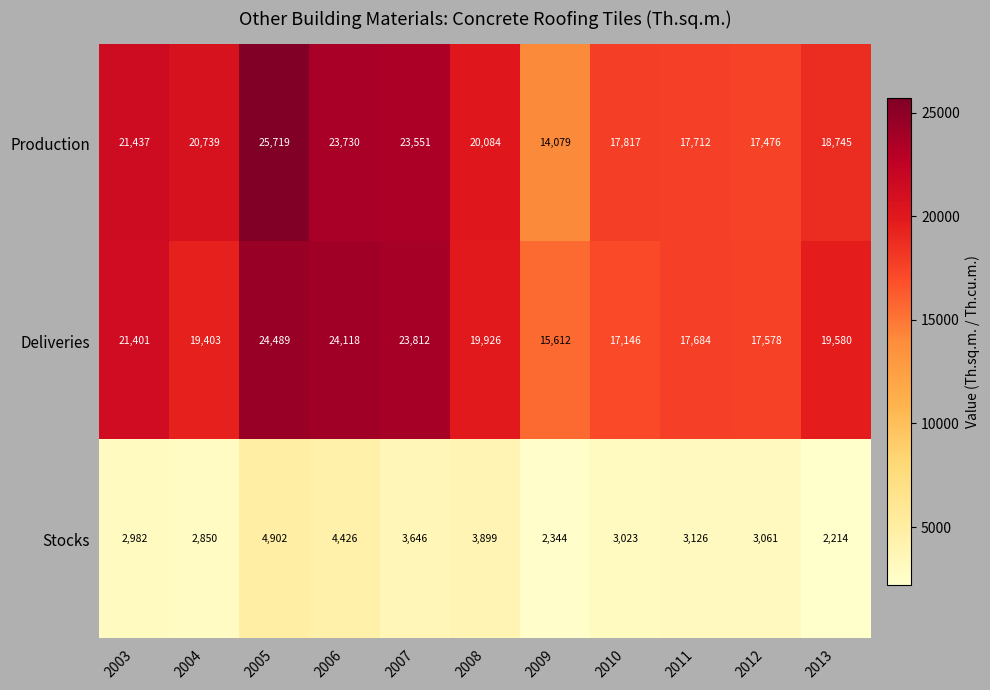

True or false: Production has a value of 18745 at 2013.

True